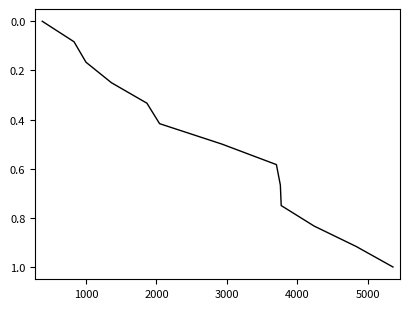

What is the greatest value displayed?

1.0